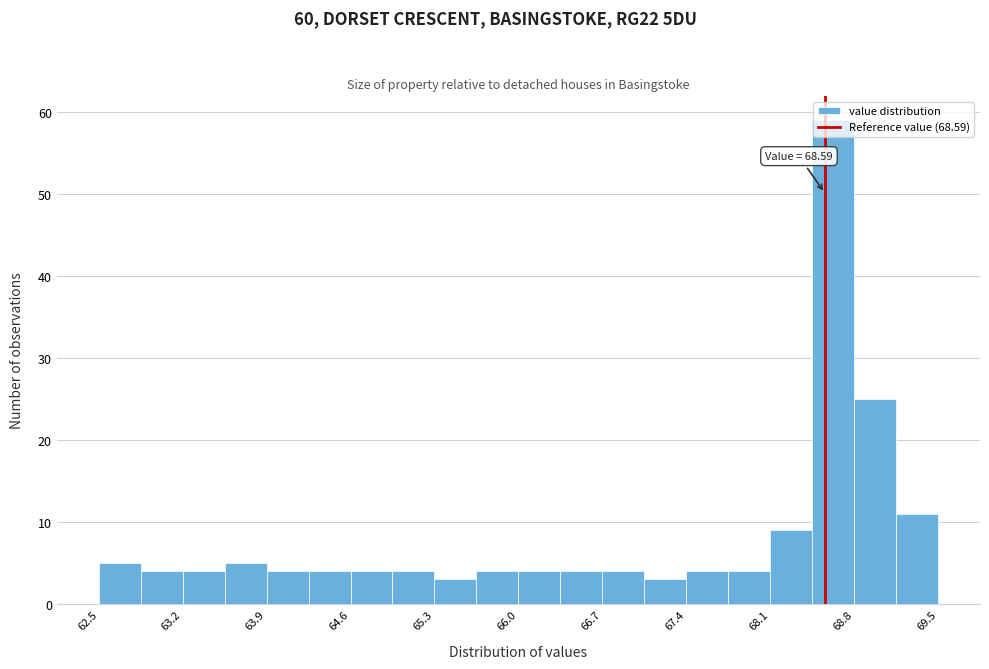

Read against the x-axis, roughly where is the centre of the tallest bar?

68.7